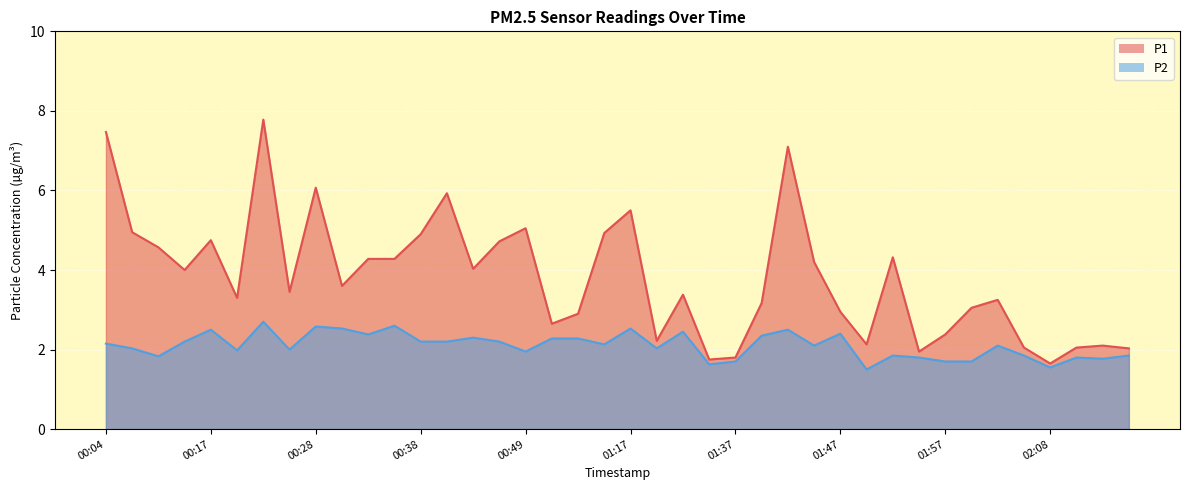

True or false: P2 has more than 1 interior local peaks.

True